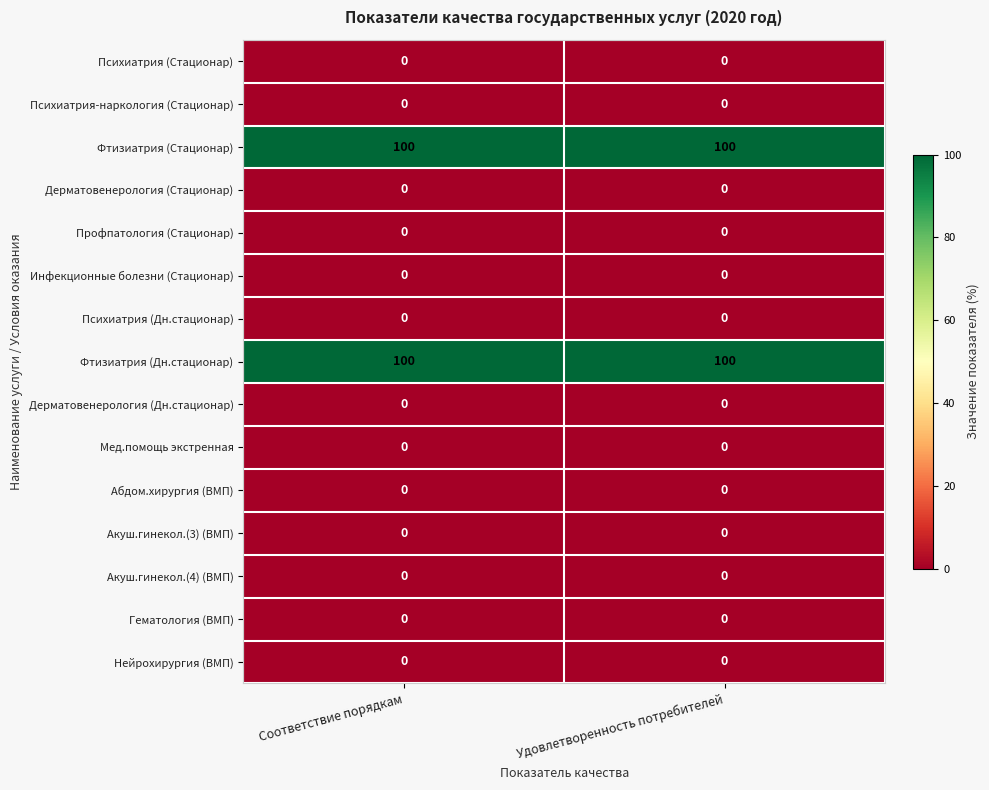

The value of Мед.помощь экстренная at Соответствие порядкам is 0. True or false?

True